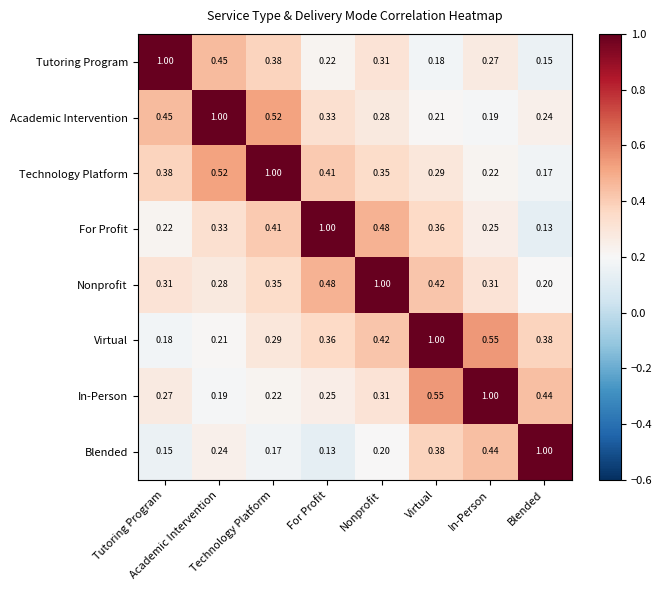

How many data points does each series have?

8